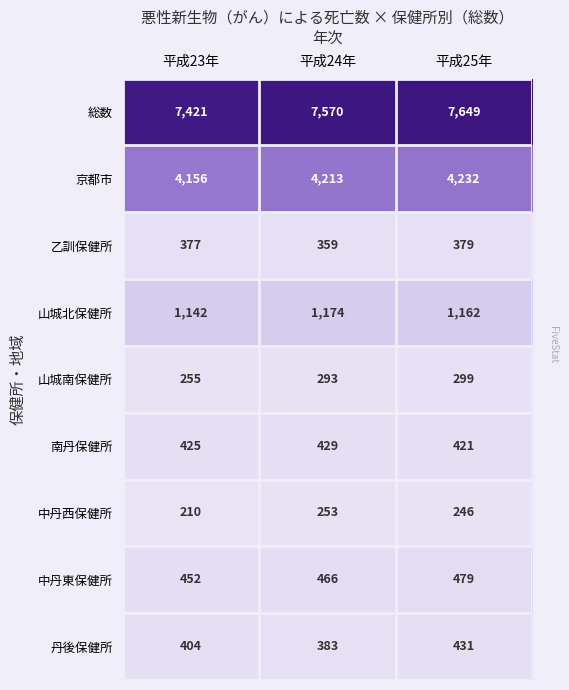

At 平成23年, list the series in order from smallest to largest.

中丹西保健所, 山城南保健所, 乙訓保健所, 丹後保健所, 南丹保健所, 中丹東保健所, 山城北保健所, 京都市, 総数